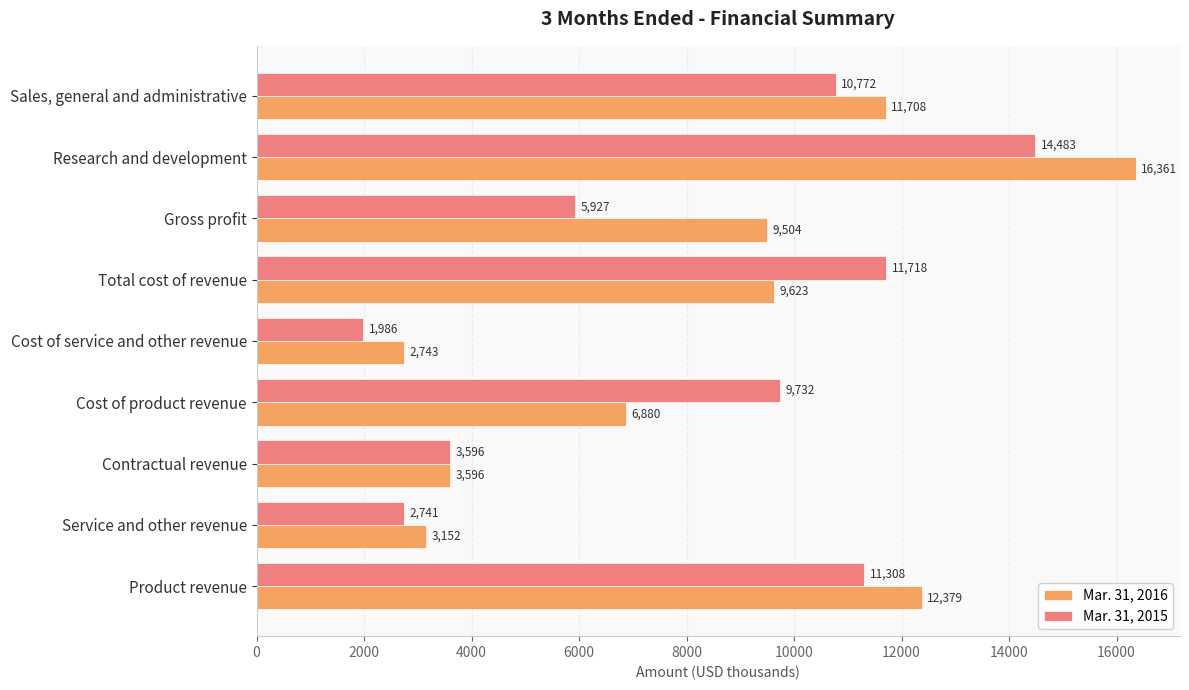

Read the Mar. 31, 2015 value at Service and other revenue.

2741